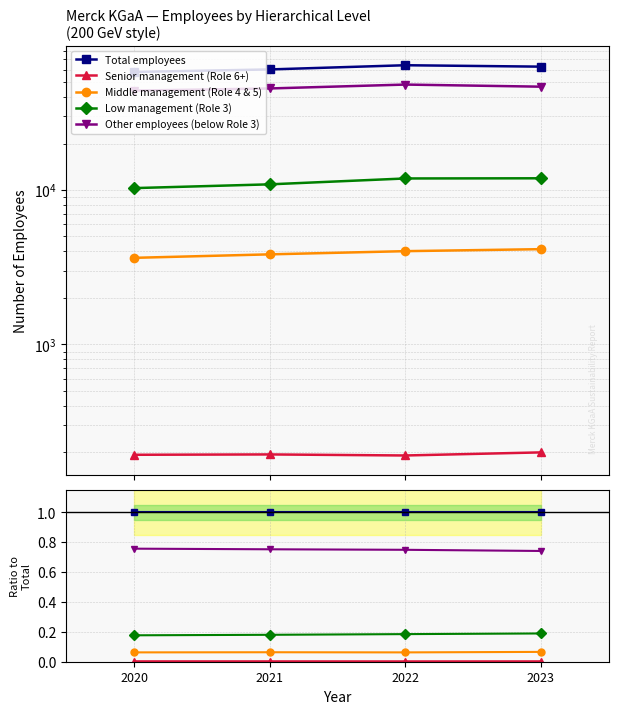

What is the difference between the highest and lowest values at 2023?

1.0